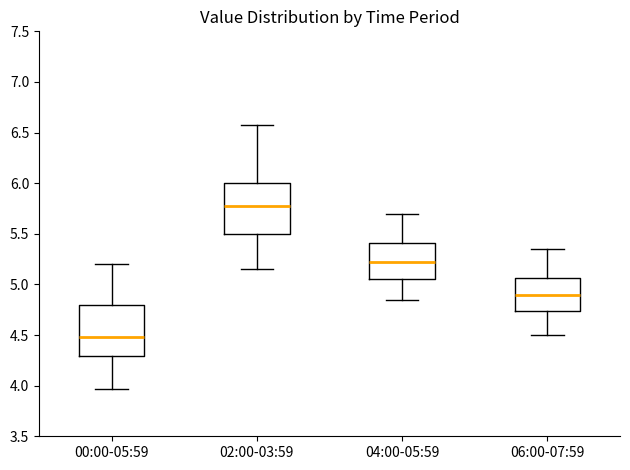

Which box's median line is the highest?

02:00-03:59